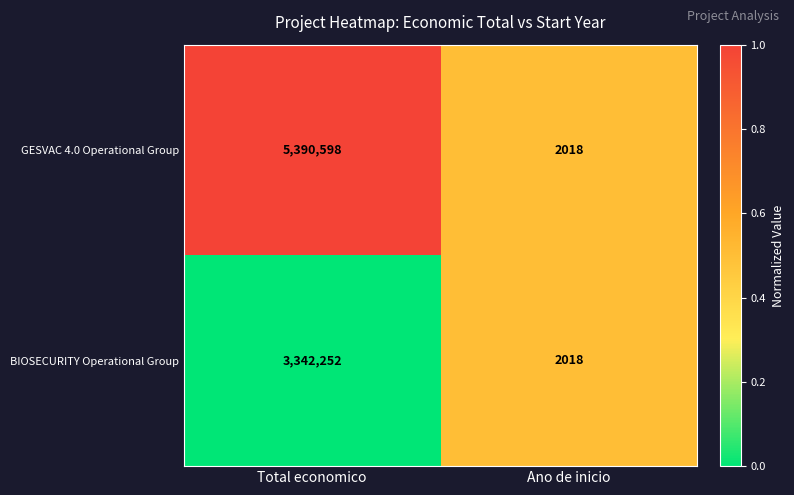

List the series in order of their peak value, lowest first.

BIOSECURITY Operational Group, GESVAC 4.0 Operational Group